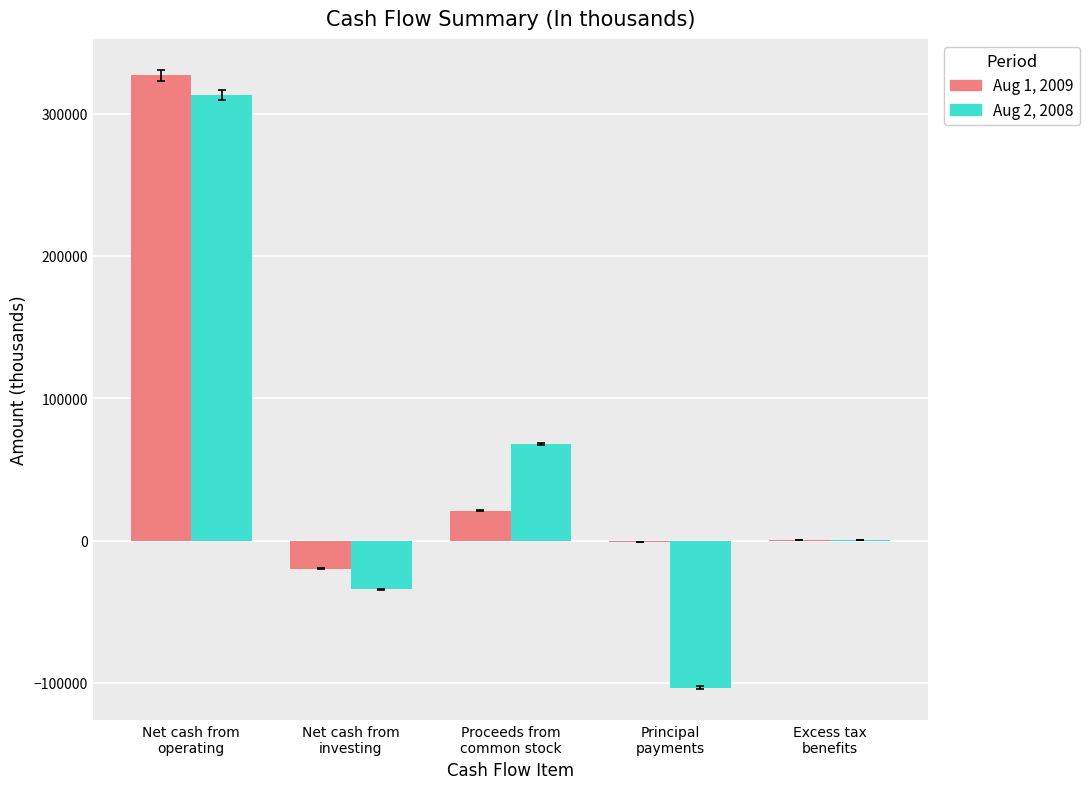

Are the bars horizontal?

No